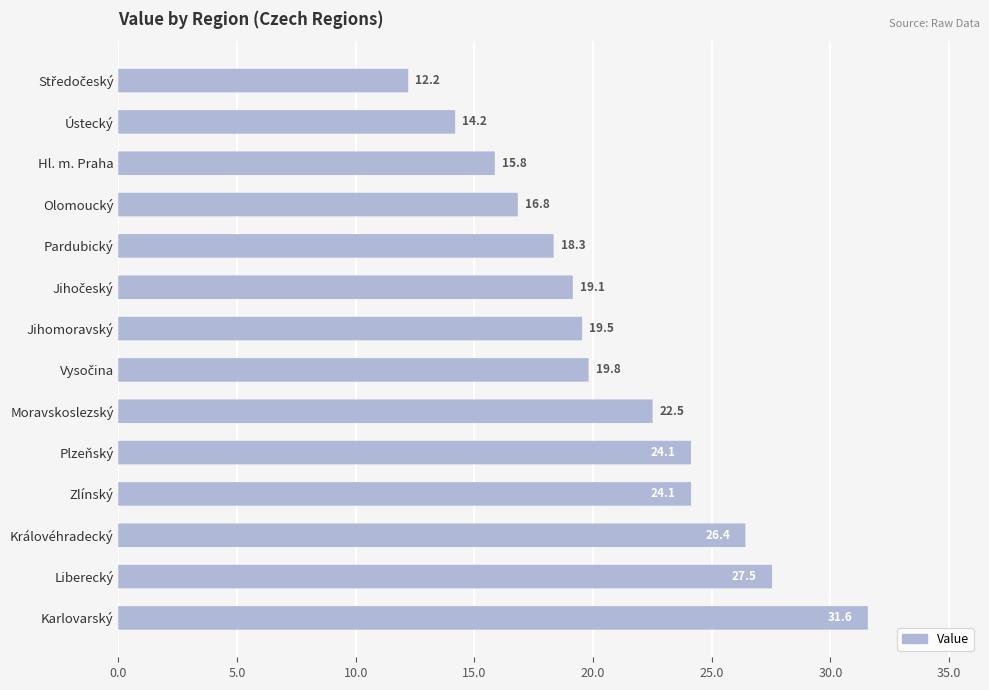

What is the average value?

20.9